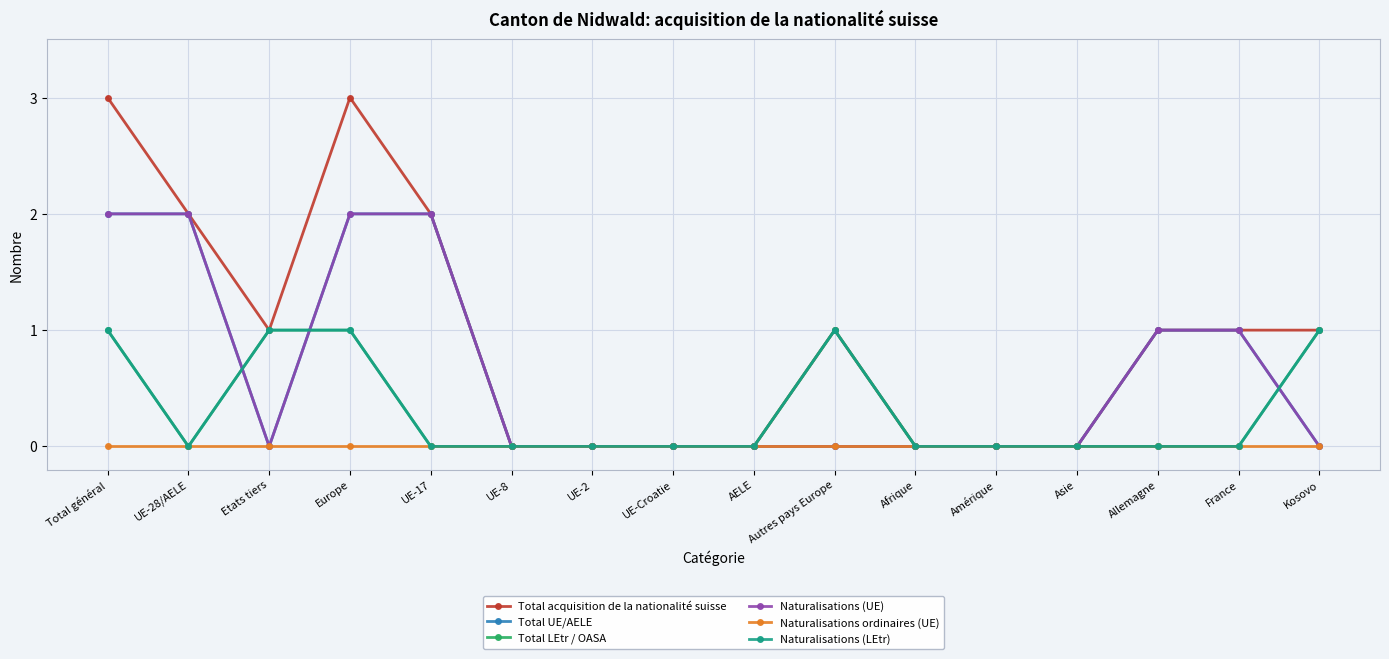

At which category is the sum across all series the highest?

Total général